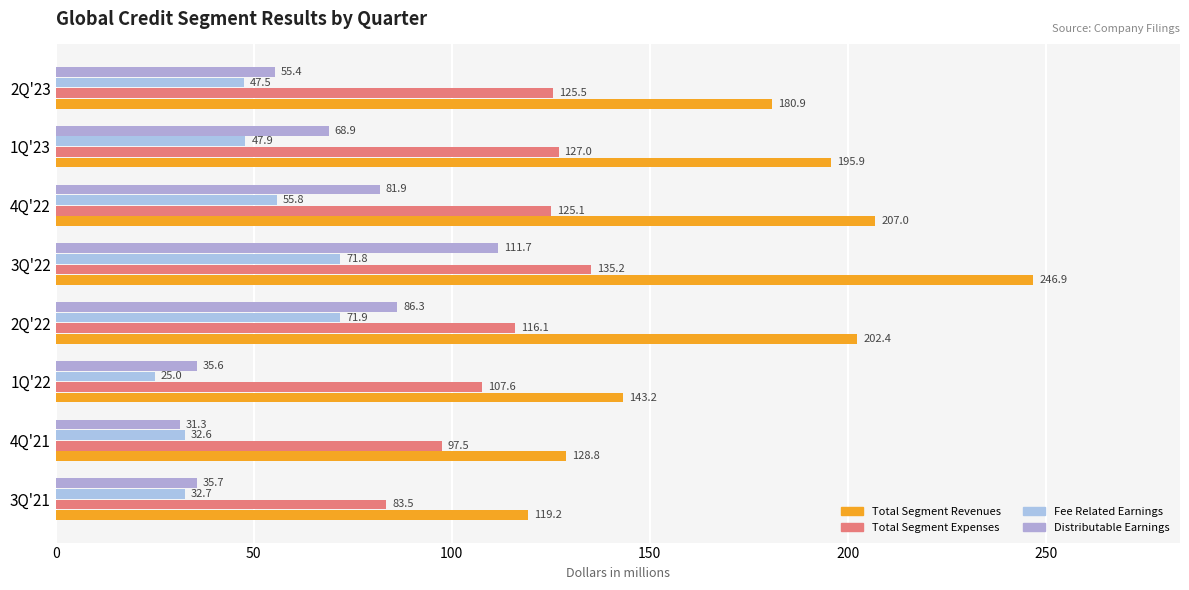

At which category is the sum across all series the highest?

3Q'22